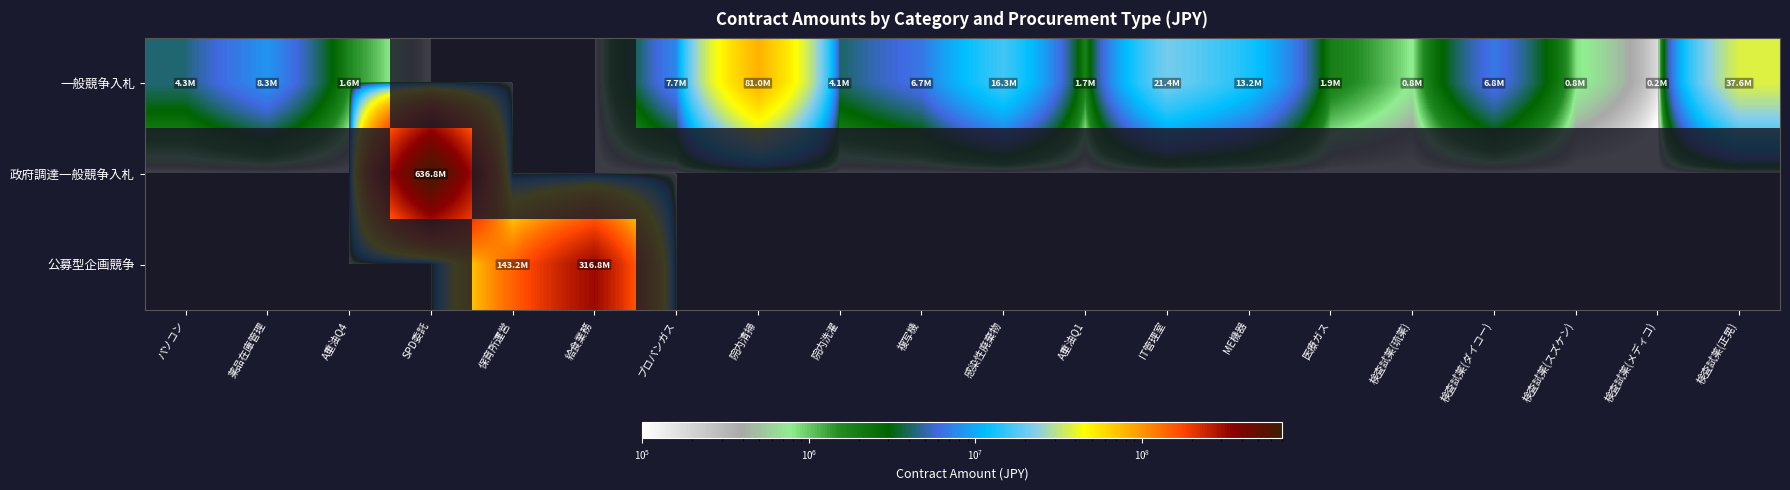

How many distinct data groups are displayed?

3